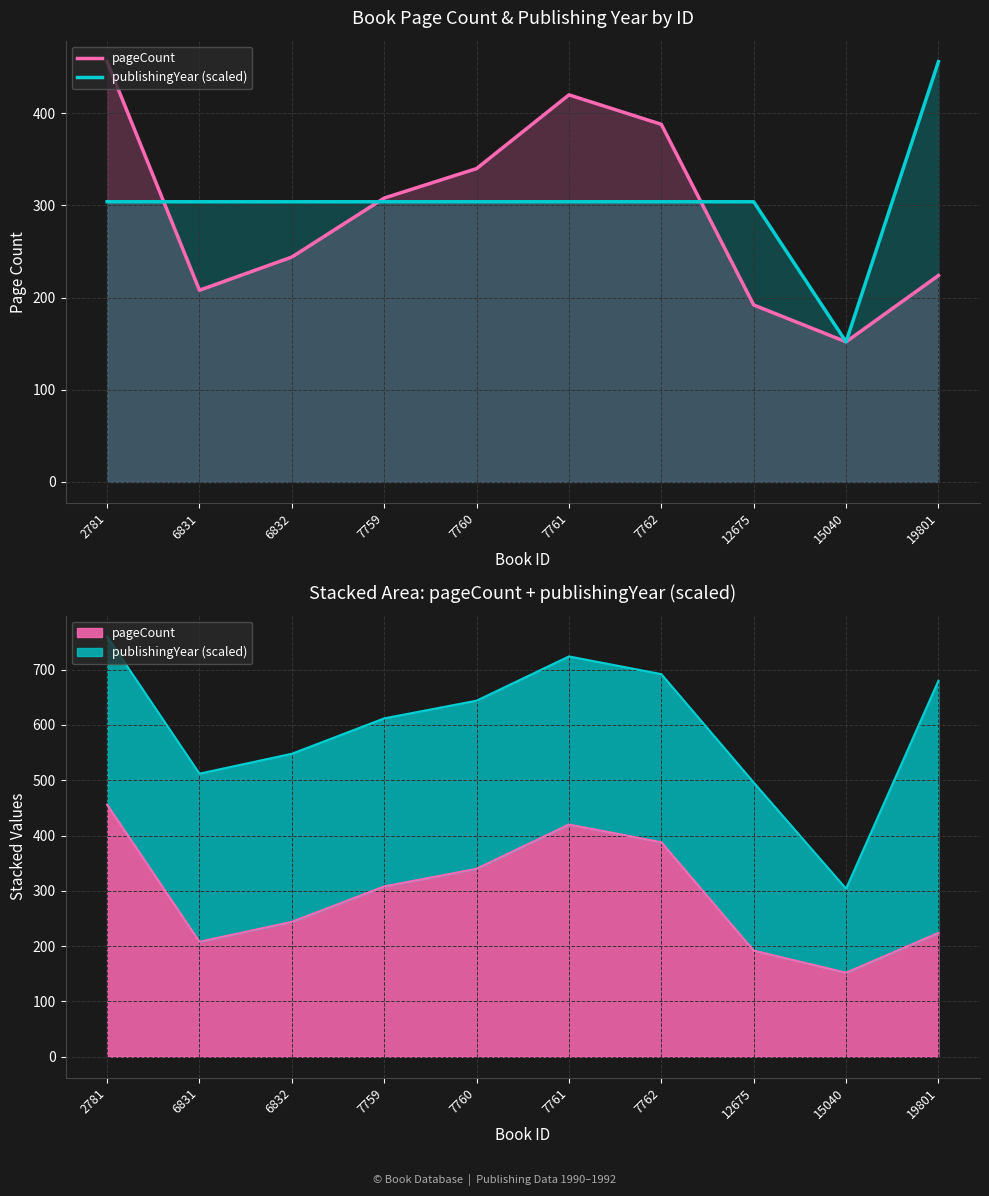

Reading left to right, list all the values displayed in this chart.

pageCount: 2781=456	6831=208	6832=244	7759=308	7760=340	7761=420	7762=388	12675=192	15040=152	19801=224
publishingYear (scaled): 2781=304	6831=304	6832=304	7759=304	7760=304	7761=304	7762=304	12675=304	15040=152	19801=456